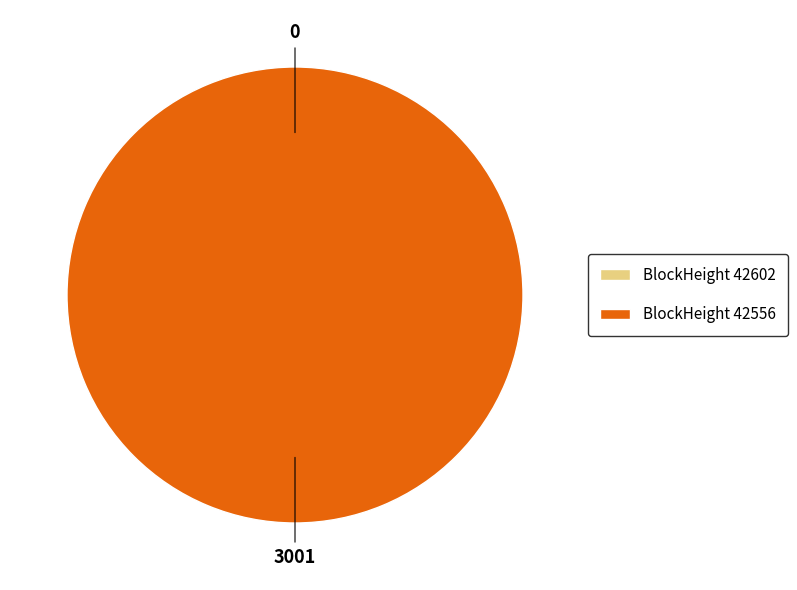

To the nearest percent, what is the difference between the 42602 and 42556 slice percentages?

100%